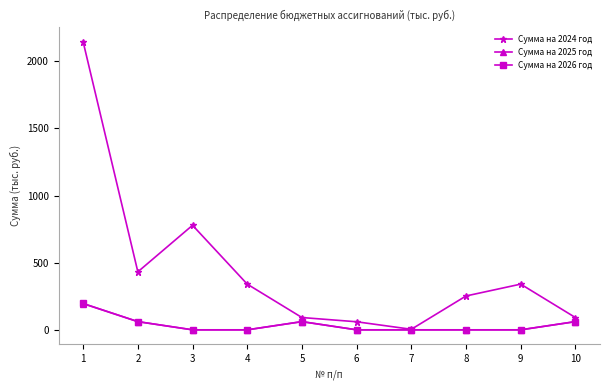

True or false: Сумма на 2024 год has a value of 134.5 at 8.

False